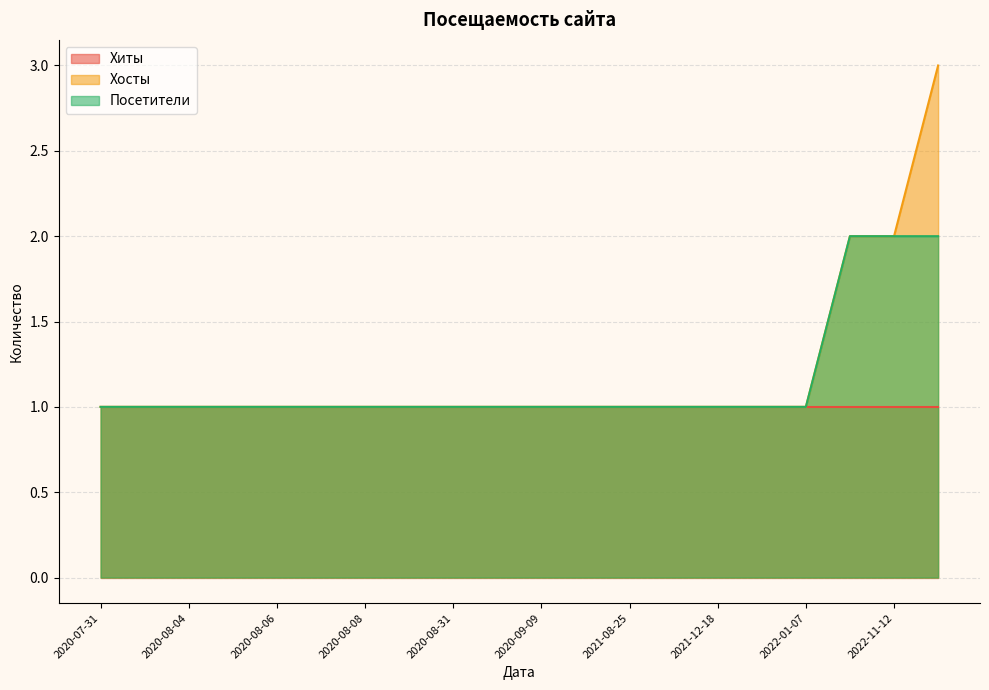

At which label is Хосты closest to 2?

2022-11-08